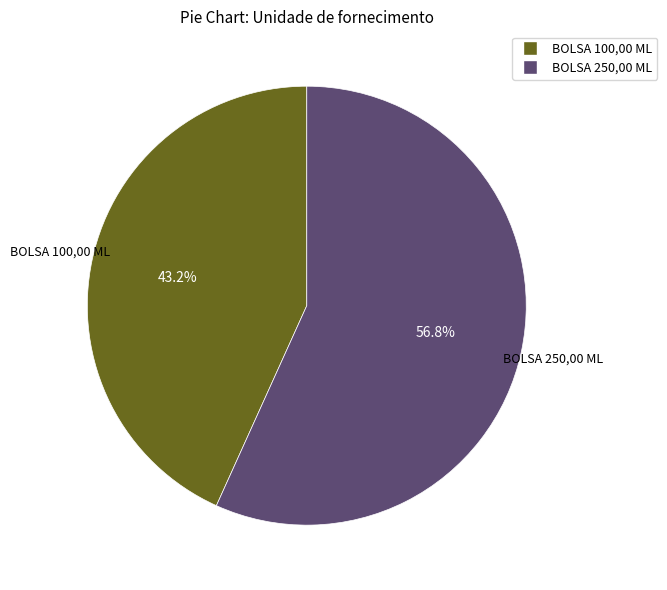

What is the ratio of the value at BOLSA 250,00 ML to the value at BOLSA 100,00 ML?

1.3